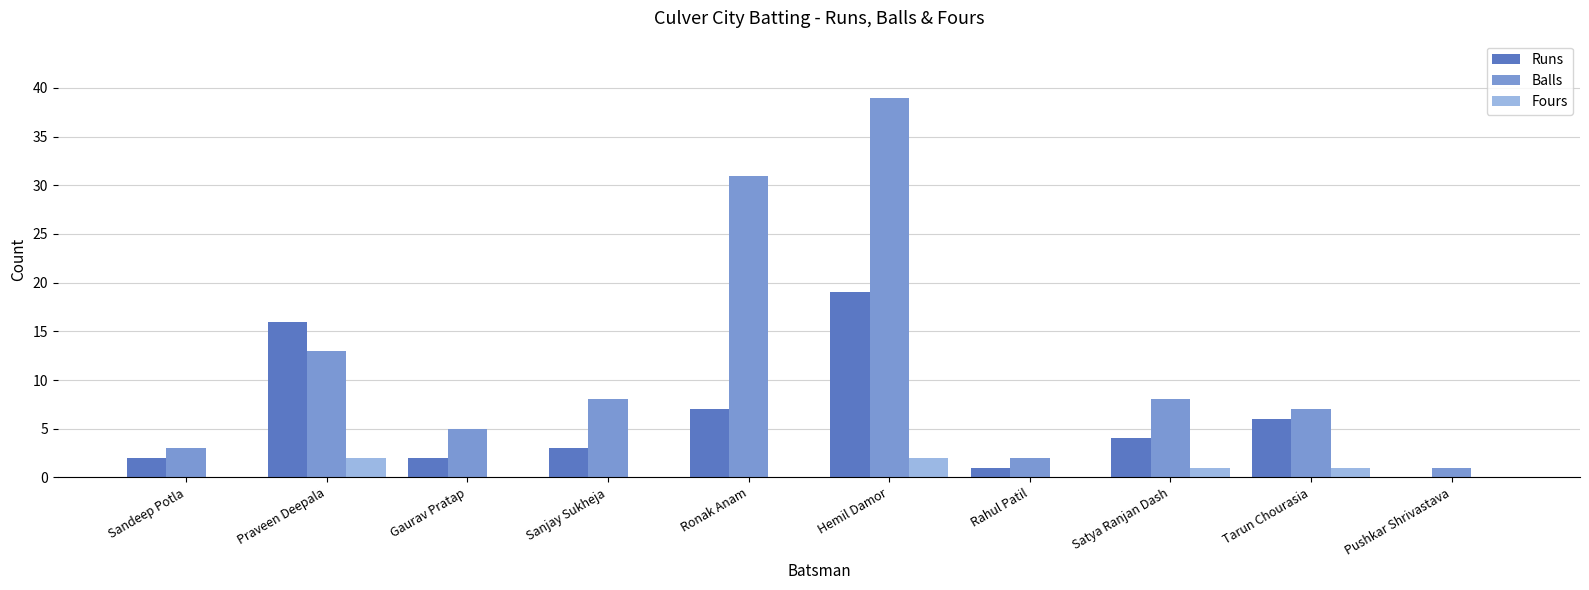

Is it true that Runs equals 12 at Ronak Anam?

False